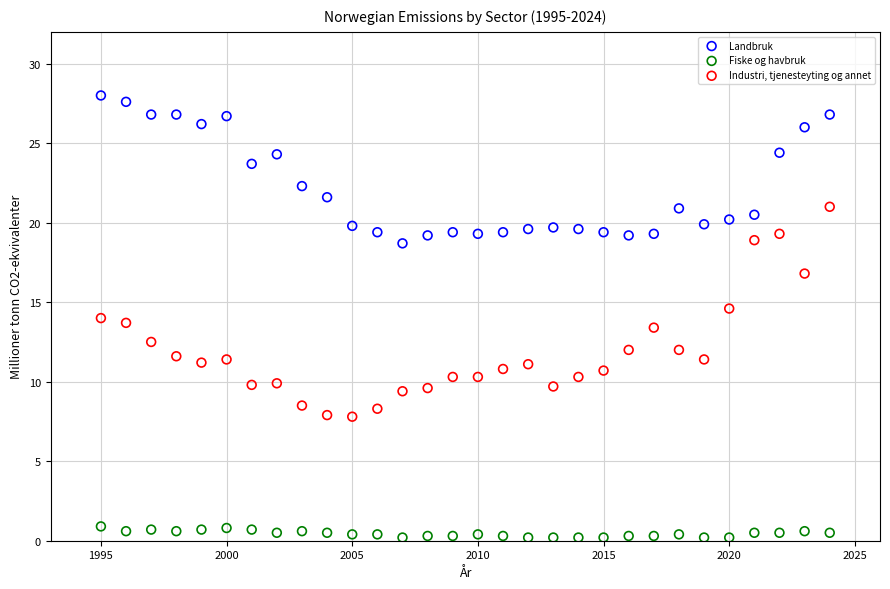

Which series contains the lowest Y value?

Fiske og havbruk